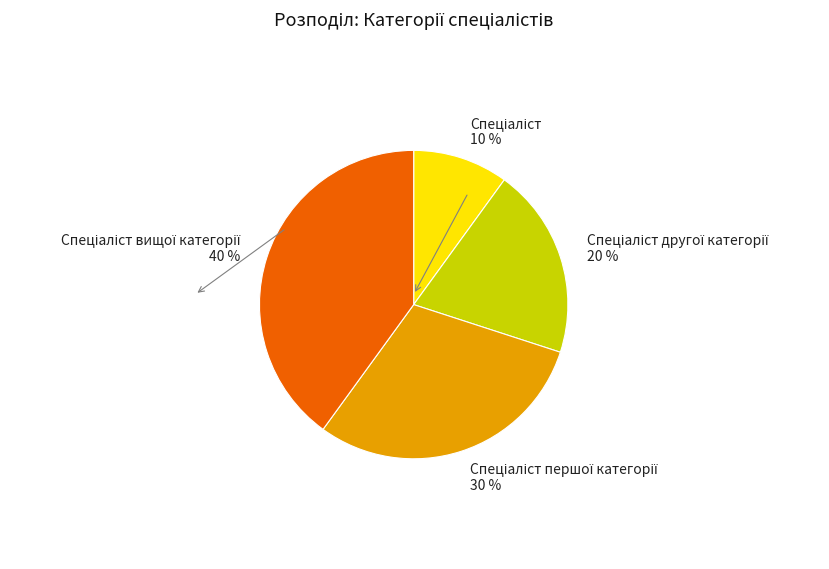

To the nearest percent, what is the average slice percentage?

25%